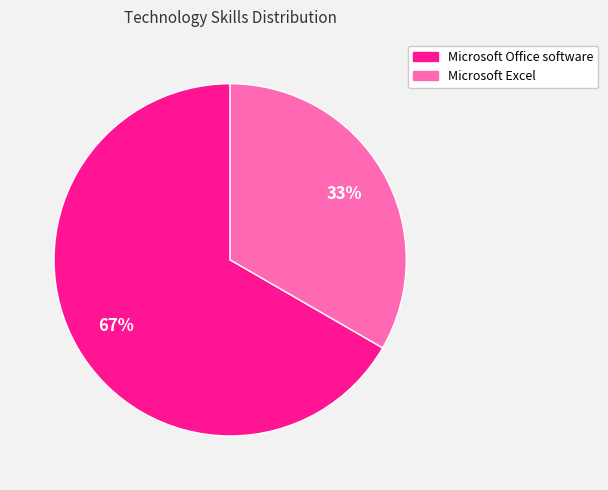

Count the number of slices in the pie.

2